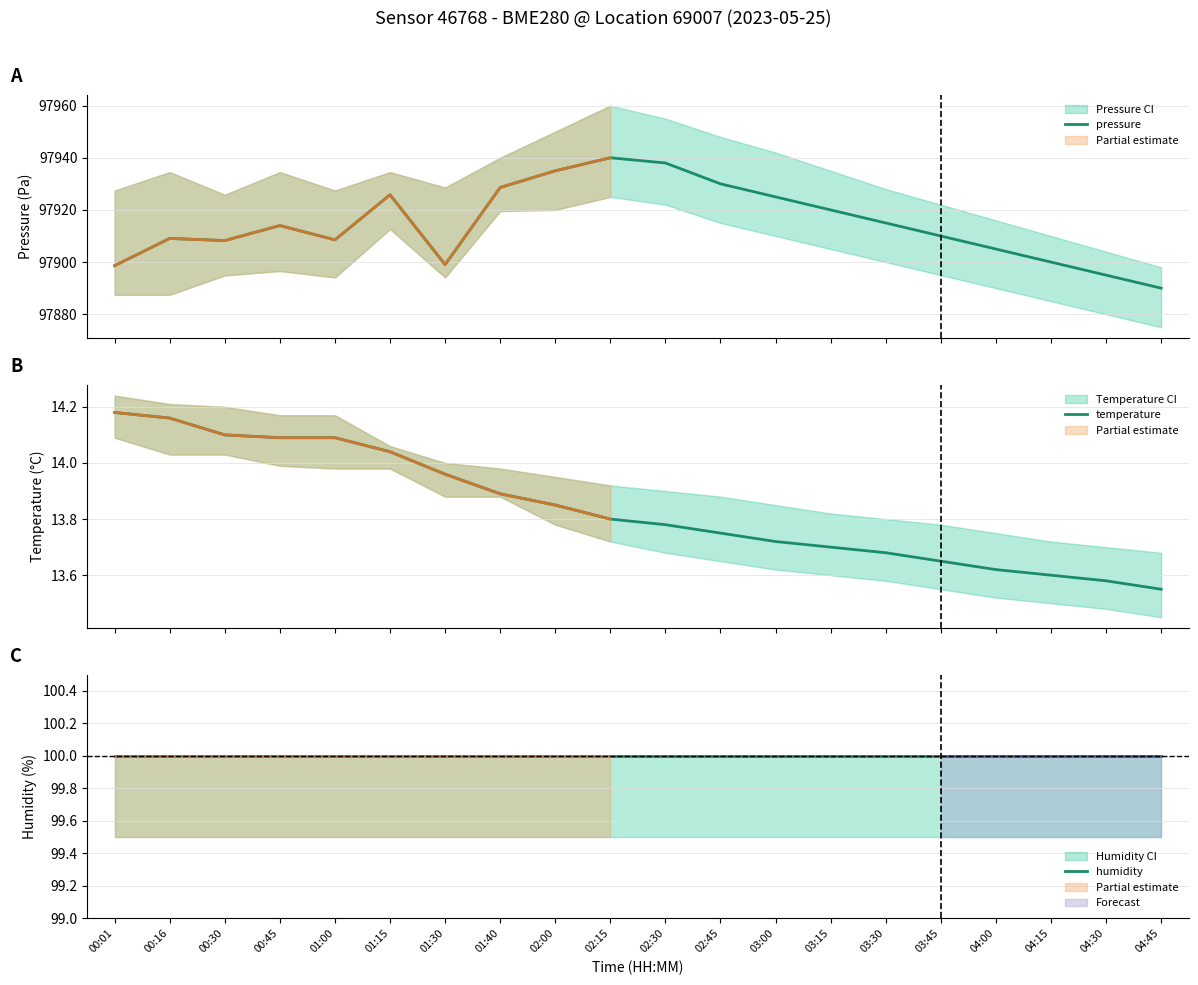

At which label is pressure closest to 97915?

03:30